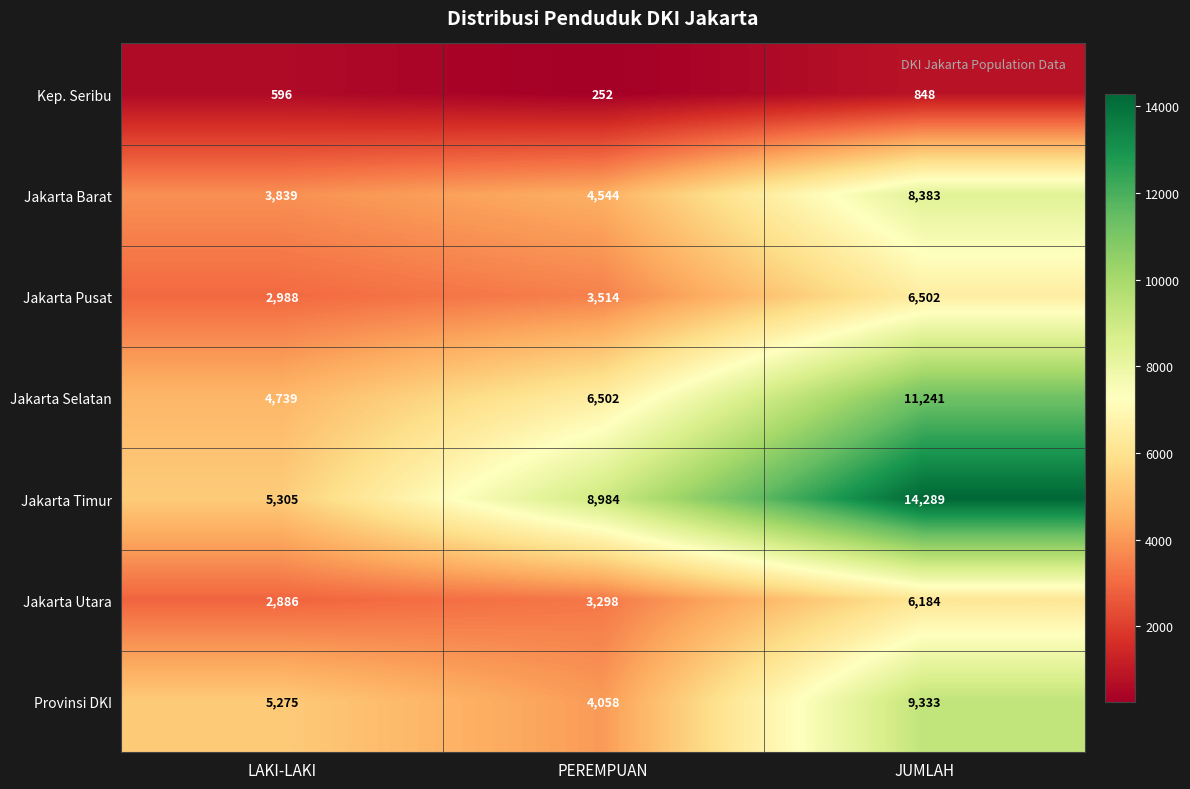

True or false: Jakarta Timur has a value of 8984 at PEREMPUAN.

True